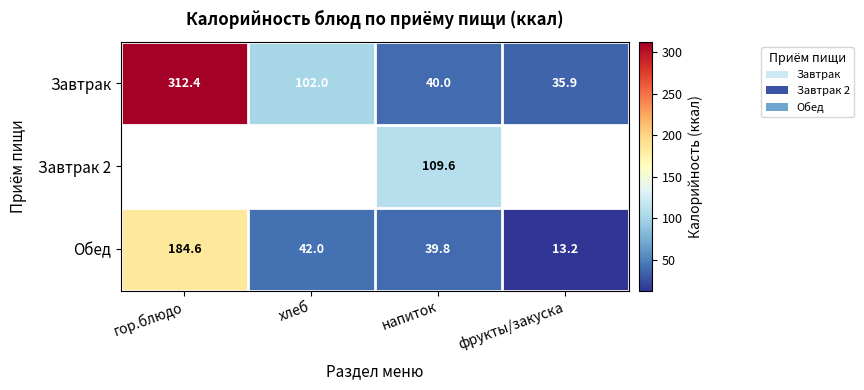

Which has a higher value, хлеб or фрукты/закуска?

хлеб